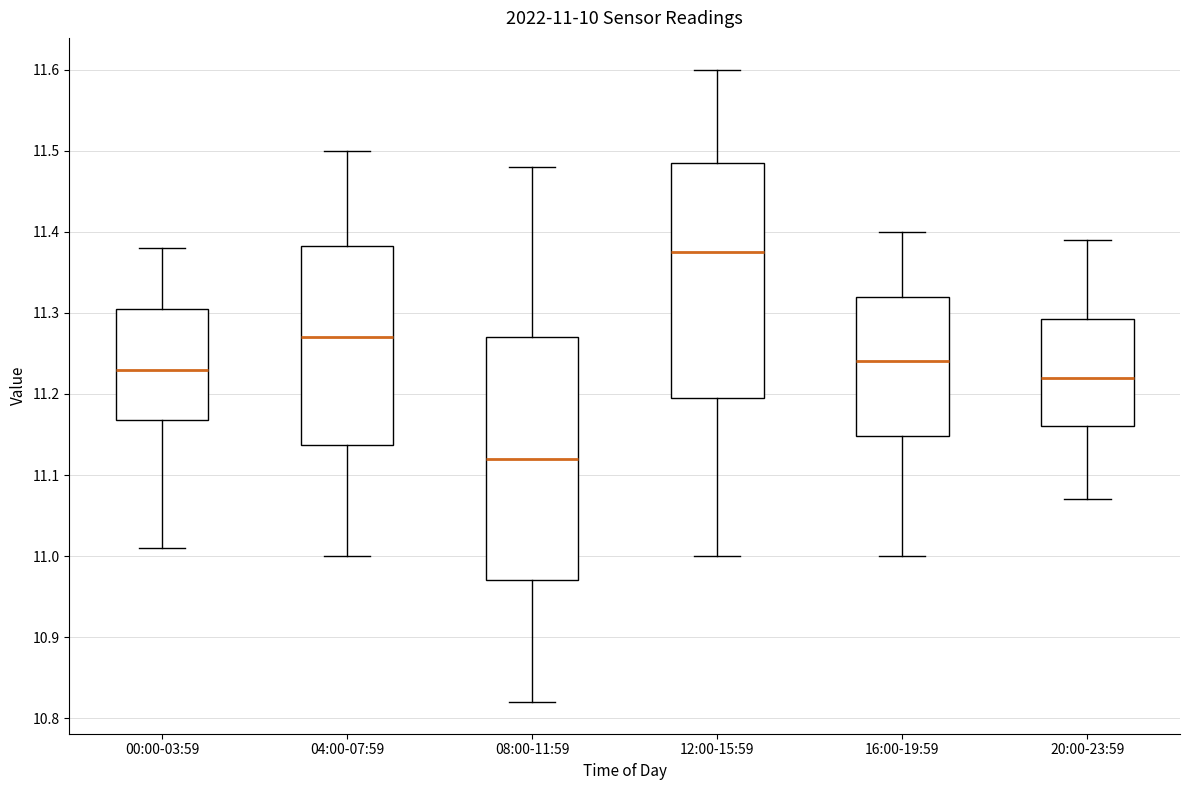

Which box's median line is the highest?

12:00-15:59